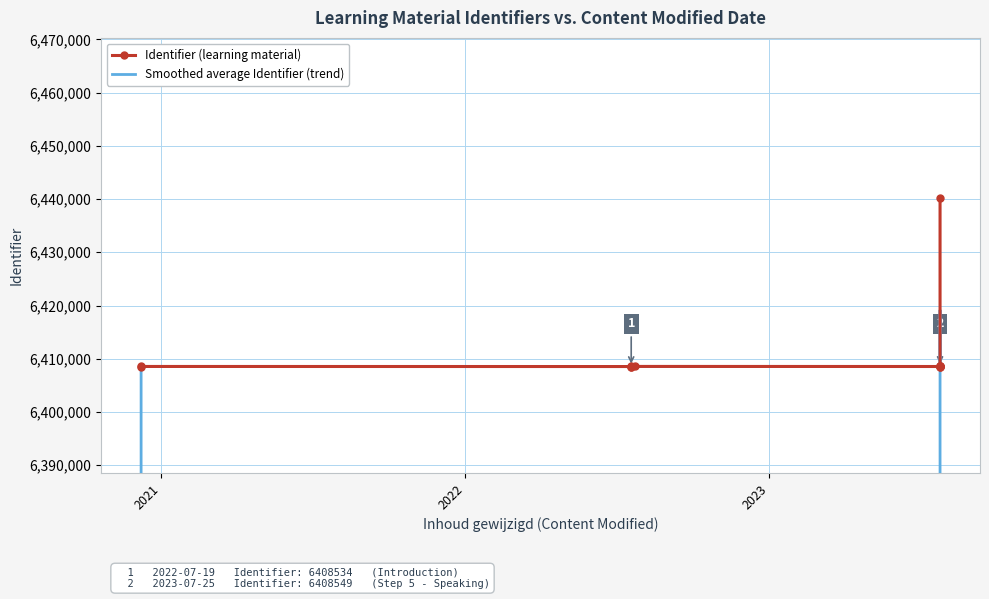

What is the sum of all Identifier (learning material) values?

83342794.0